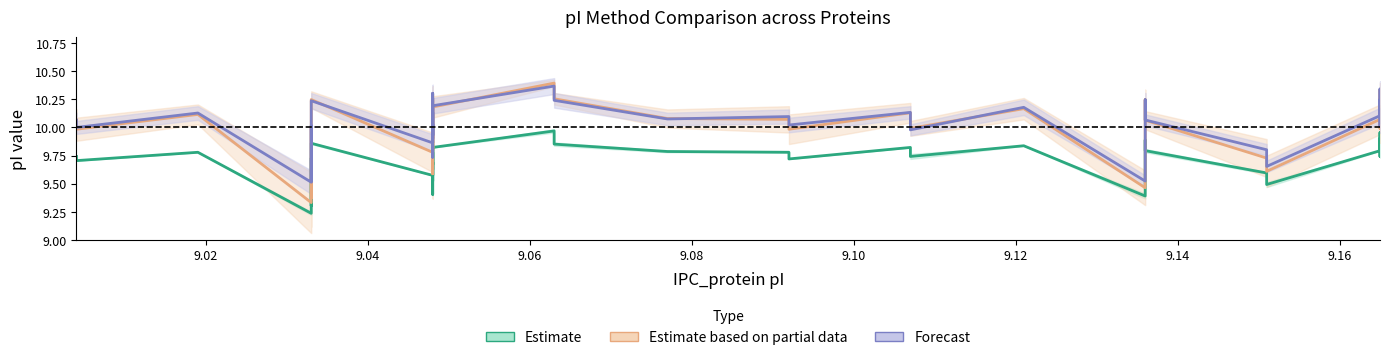

What is the minimum value shown in the chart?

9.2